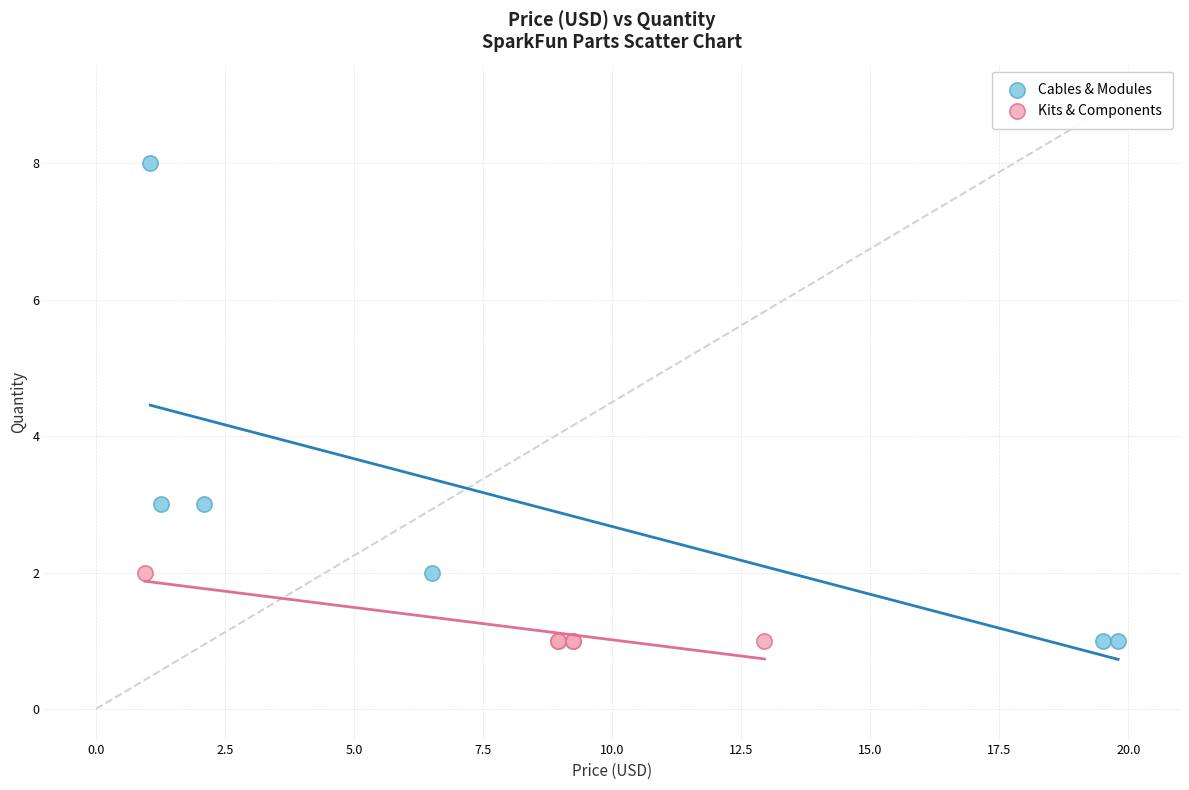

Which series contains the highest Y value?

Cables & Modules